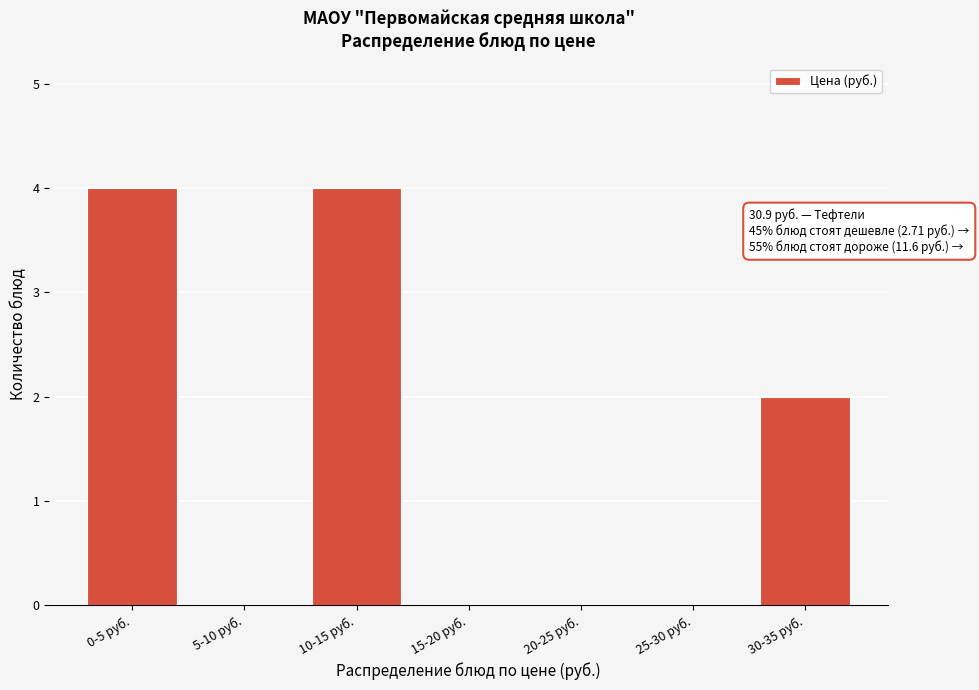

Reading left to right, extract all data points from this chart.

0-5 руб.=4	5-10 руб.=0	10-15 руб.=4	15-20 руб.=0	20-25 руб.=0	25-30 руб.=0	30-35 руб.=2